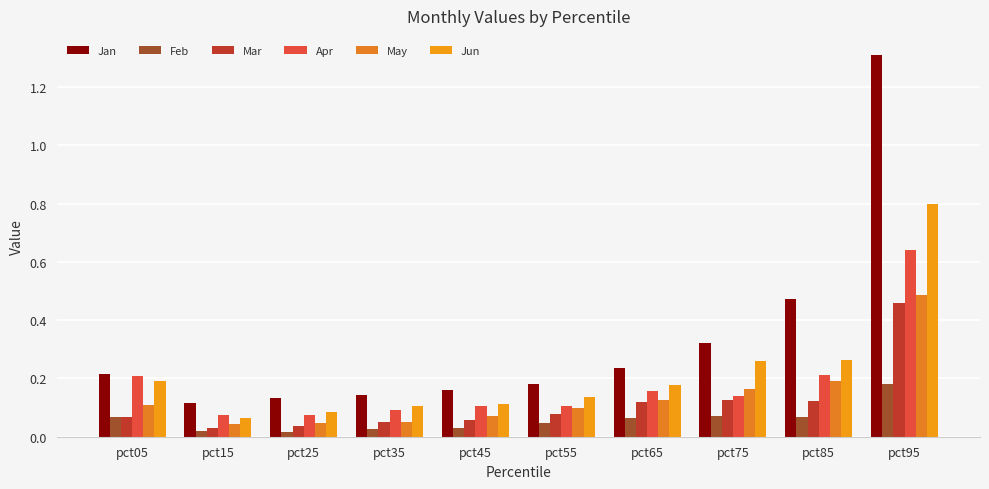

Which series changed the most between pct75 and pct85?

Jan